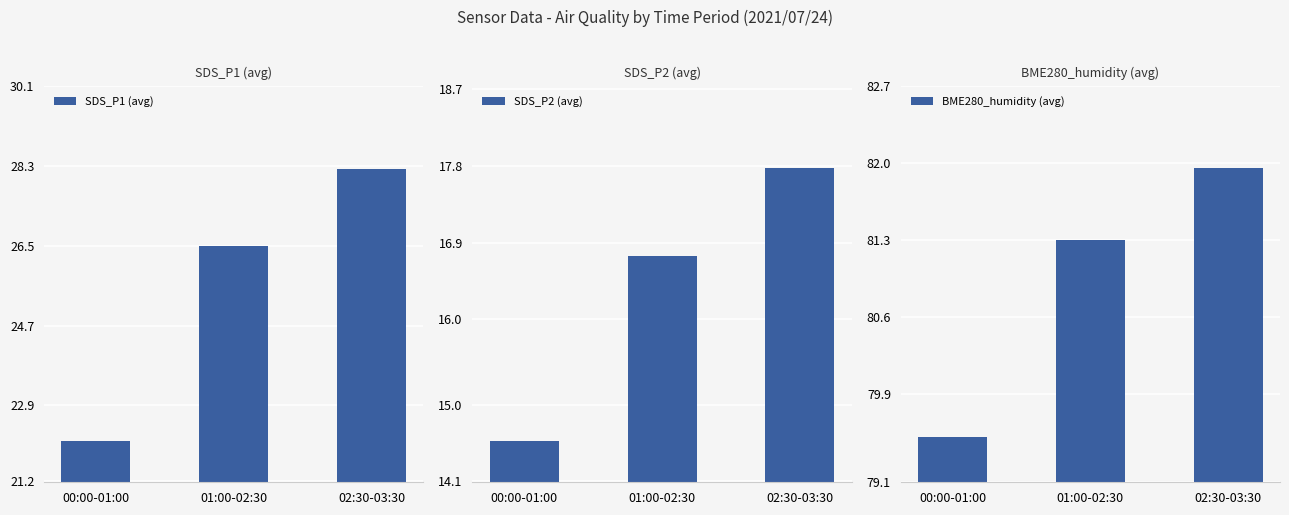

What are all the series names shown in the legend?

SDS_P1 (avg), SDS_P2 (avg), BME280_humidity (avg)